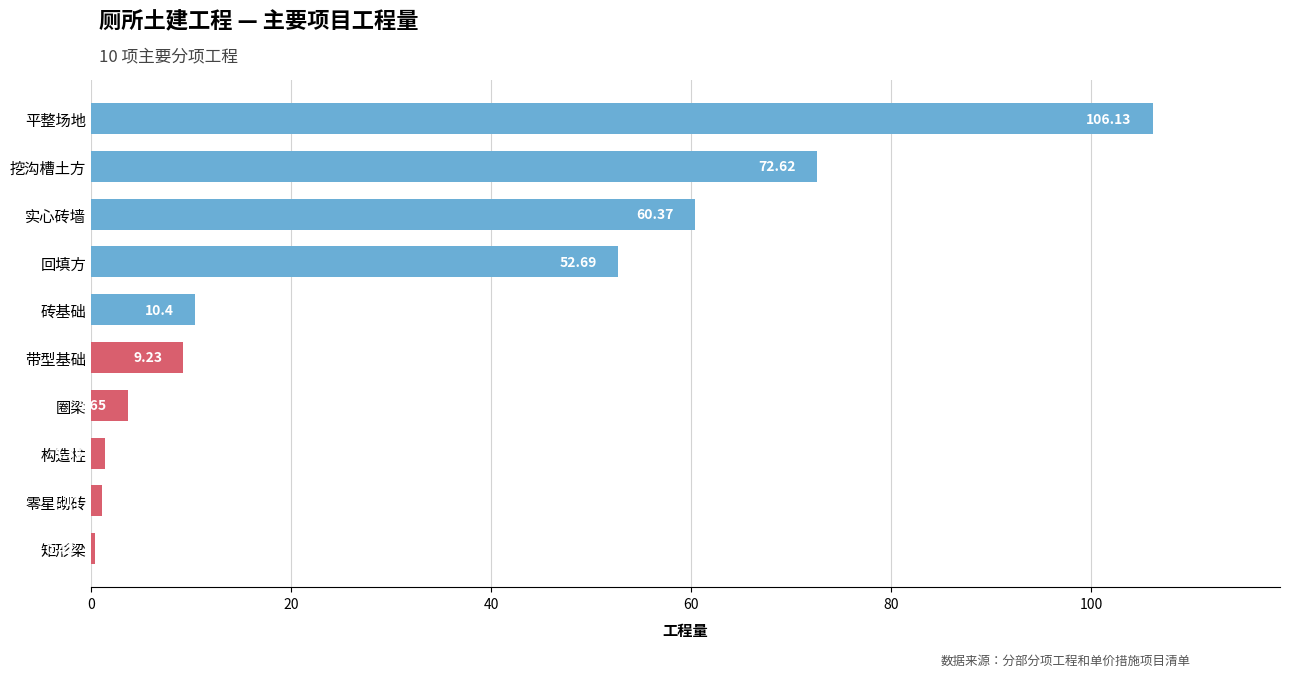

Where is the data nearest to the value 53?

回填方